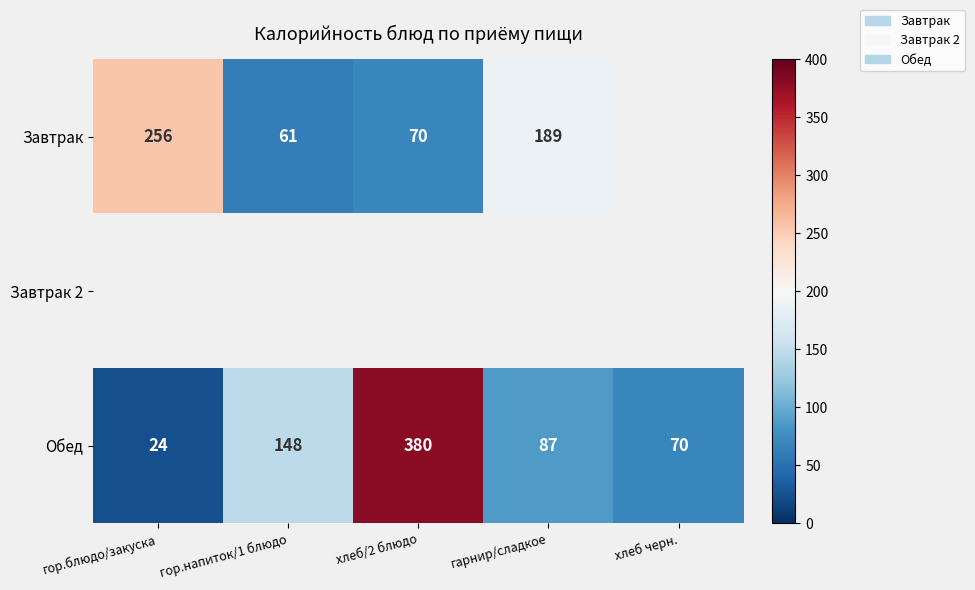

What is the minimum value for Обед?

24